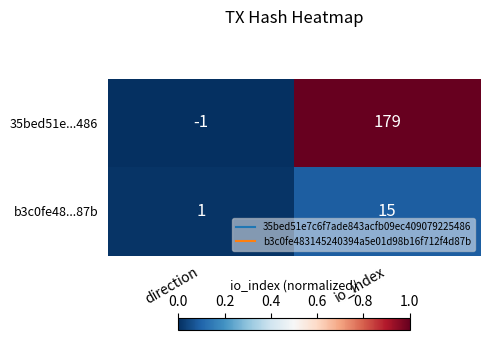

At which category is the sum across all series the highest?

io_index